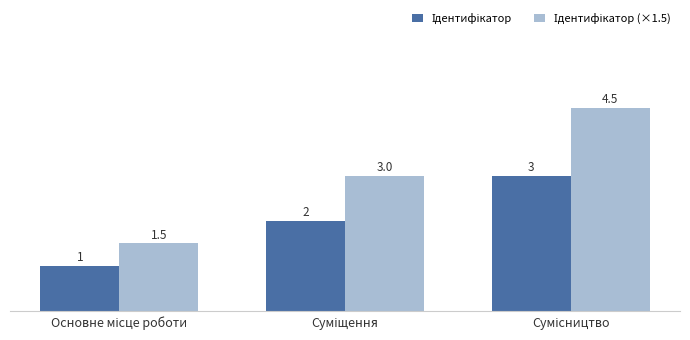

What is the maximum value shown in the chart?

4.5